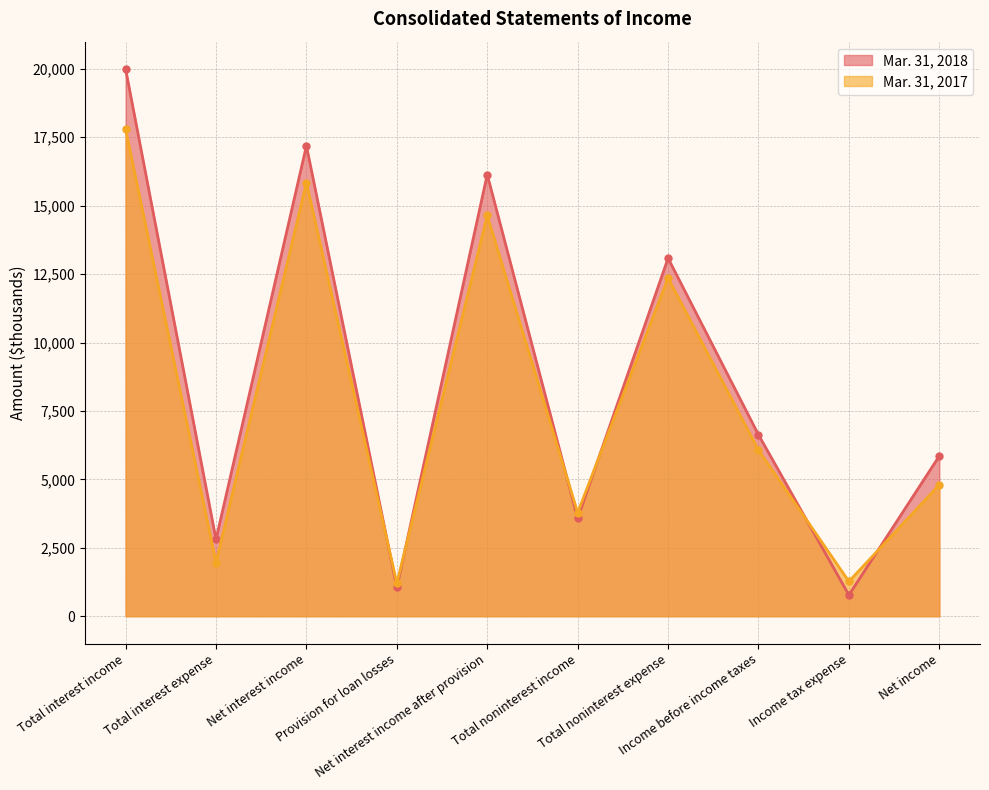

Where is the first local minimum for Mar. 31, 2018?

Total interest expense